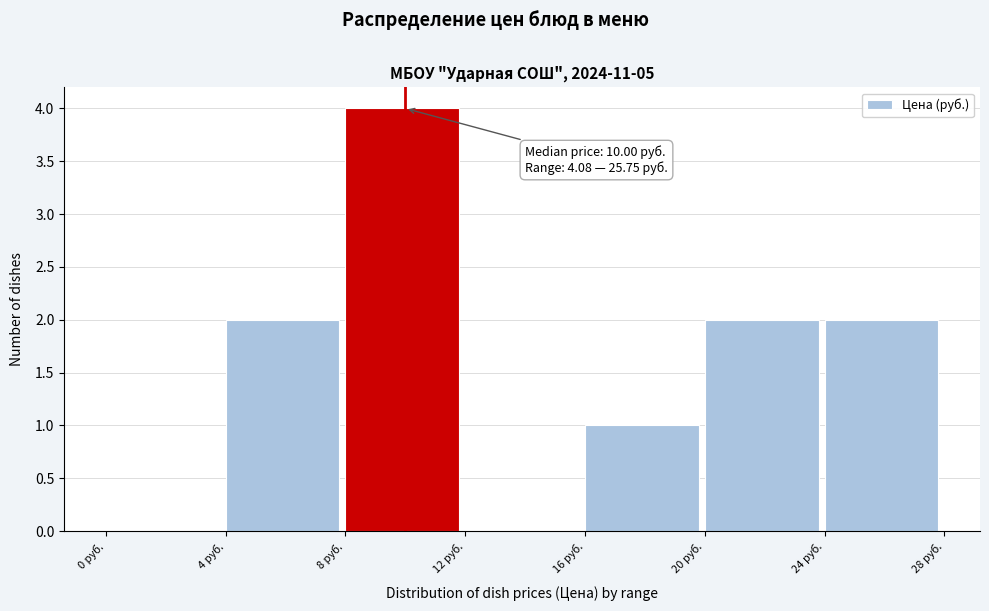

Over which range of the x-axis is the bar tallest?

8 to 12